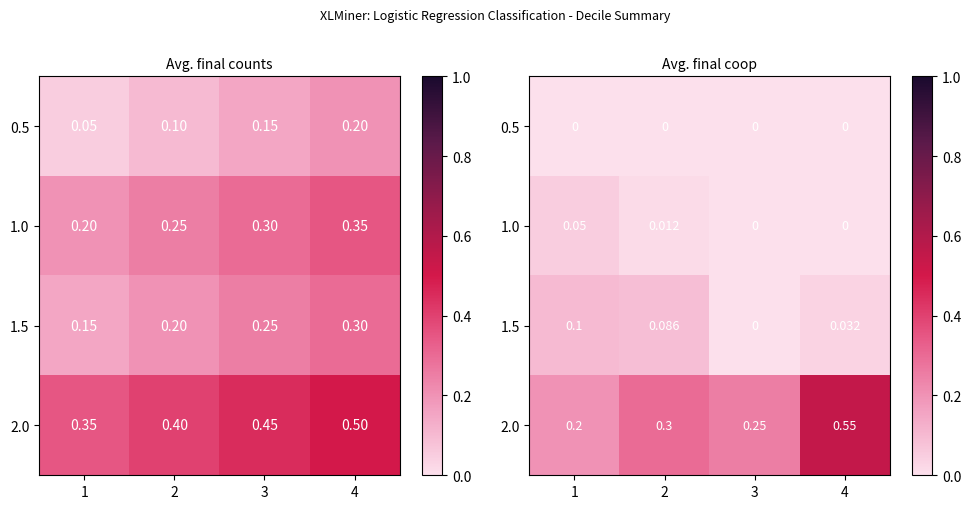

Between 1 and 2, which is larger?

1